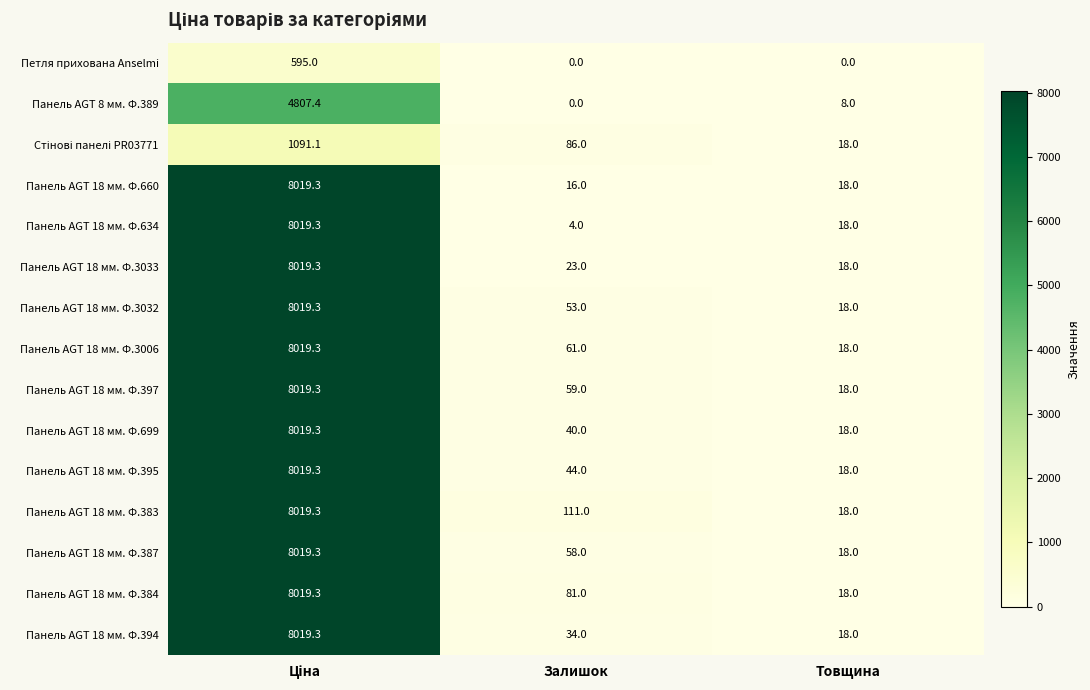

True or false: Панель AGT 8 мм. Ф.389 has a value of 0.0 at Залишок.

True